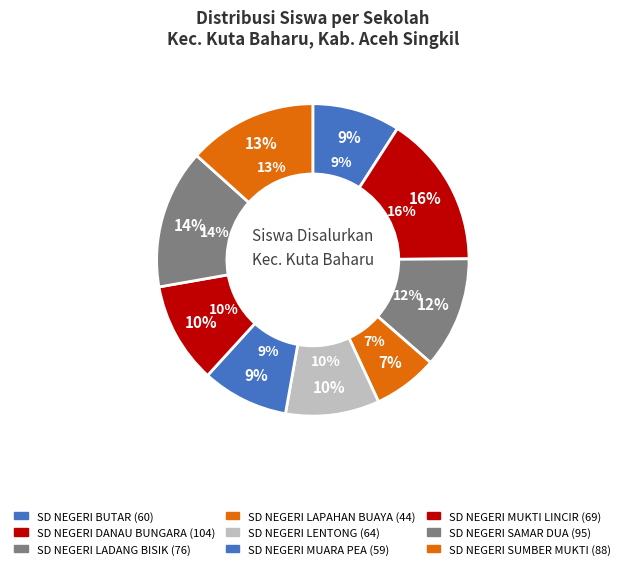

How much of the chart is everything except SD NEGERI DANAU BUNGARA?

84.2%